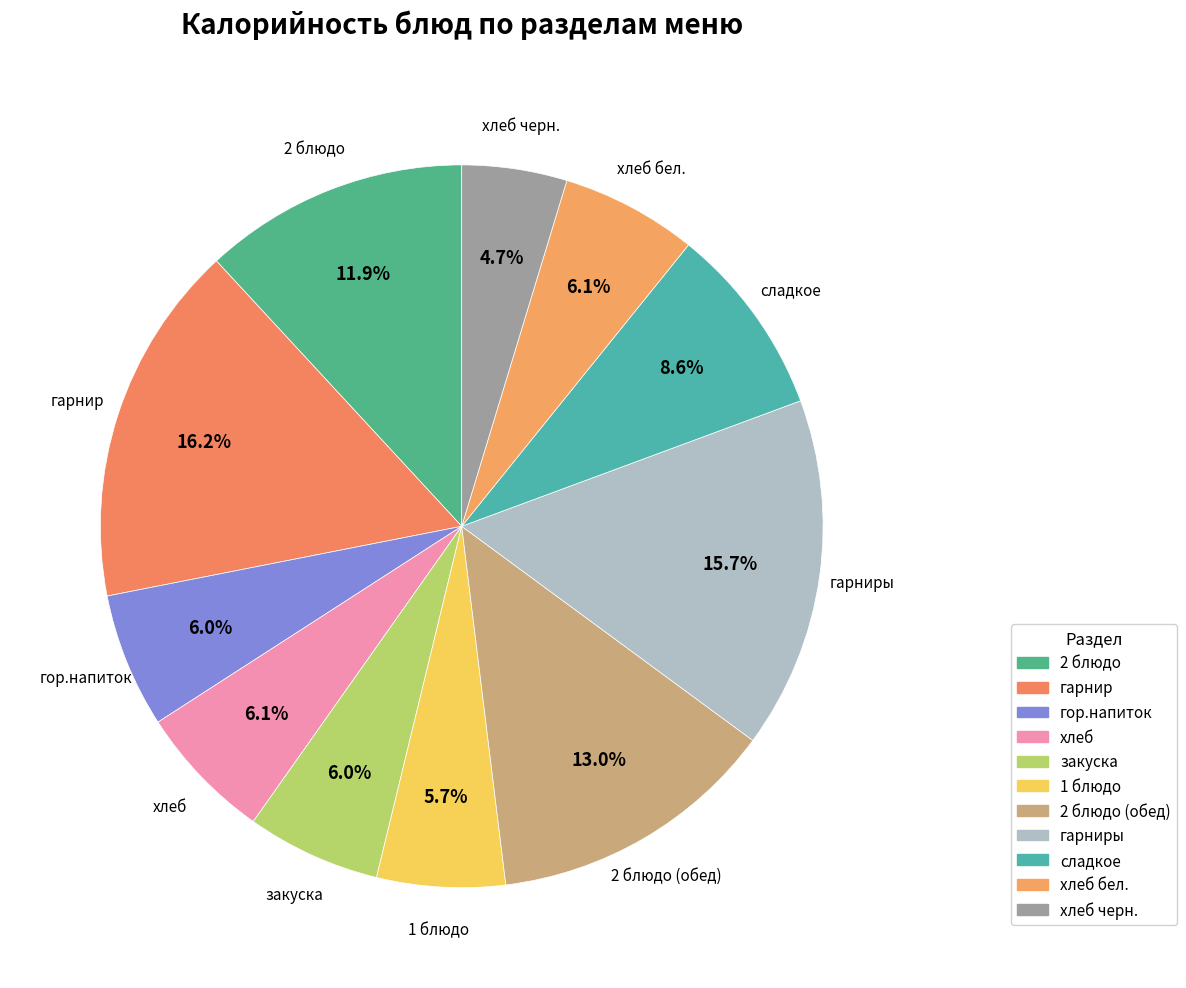

What is the smallest slice in the pie chart?

хлеб черн.